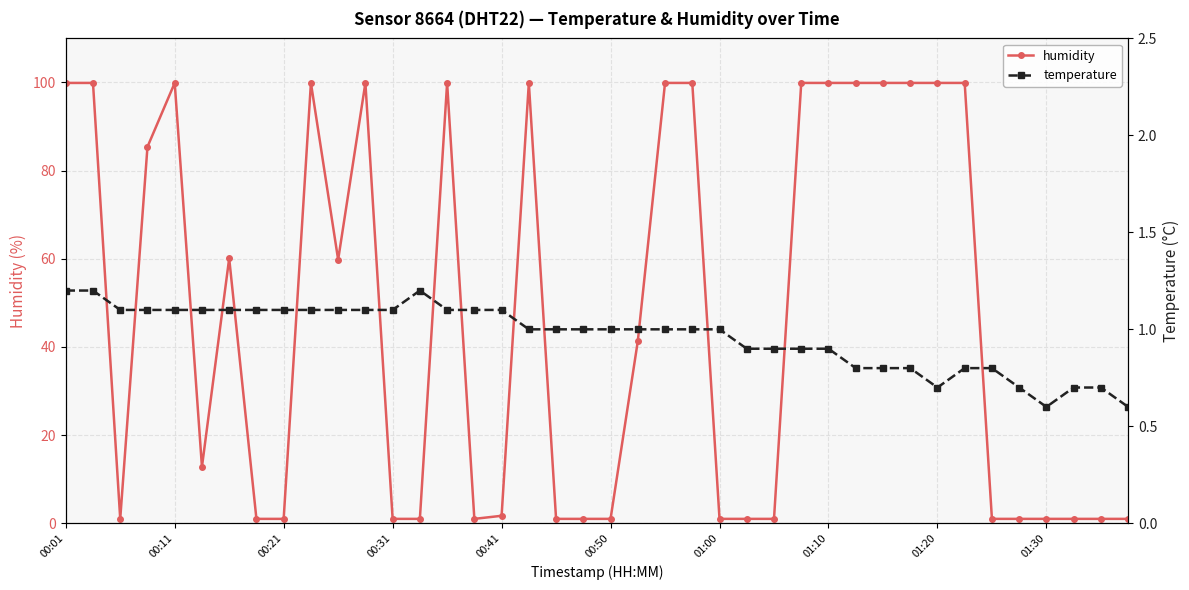

Which series has the largest total across all categories?

humidity